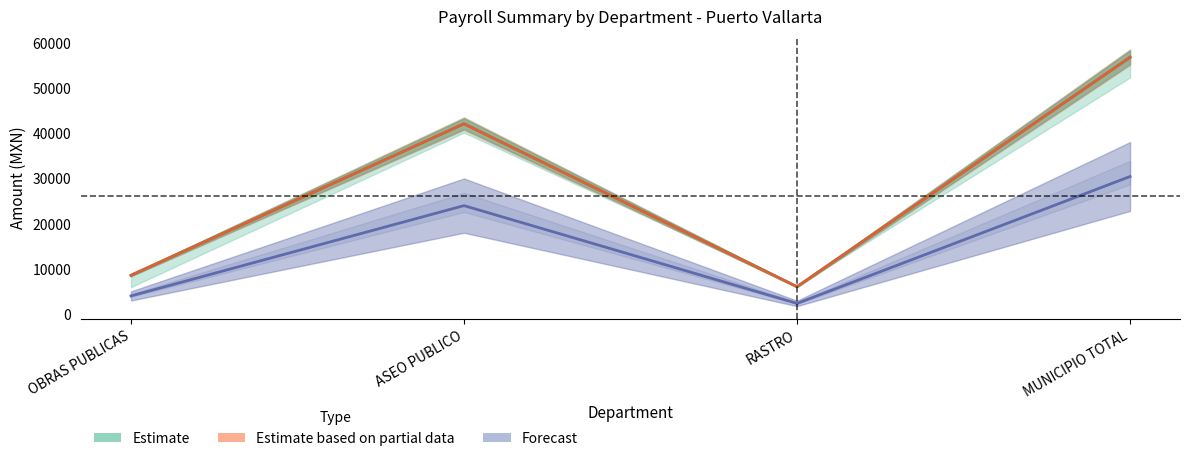

Reading left to right, extract all data points from this chart.

NETO: OBRAS PUBLICAS=8621.0	ASEO PUBLICO=42168.0	RASTRO=6098.0	MUNICIPIO TOTAL=56887.0
PERCEPCION: OBRAS PUBLICAS=8621.0	ASEO PUBLICO=42168.0	RASTRO=6098.0	MUNICIPIO TOTAL=56887.0
SUELDO_SEM: OBRAS PUBLICAS=4053.6	ASEO PUBLICO=24045.6	RASTRO=2391.4	MUNICIPIO TOTAL=30490.6